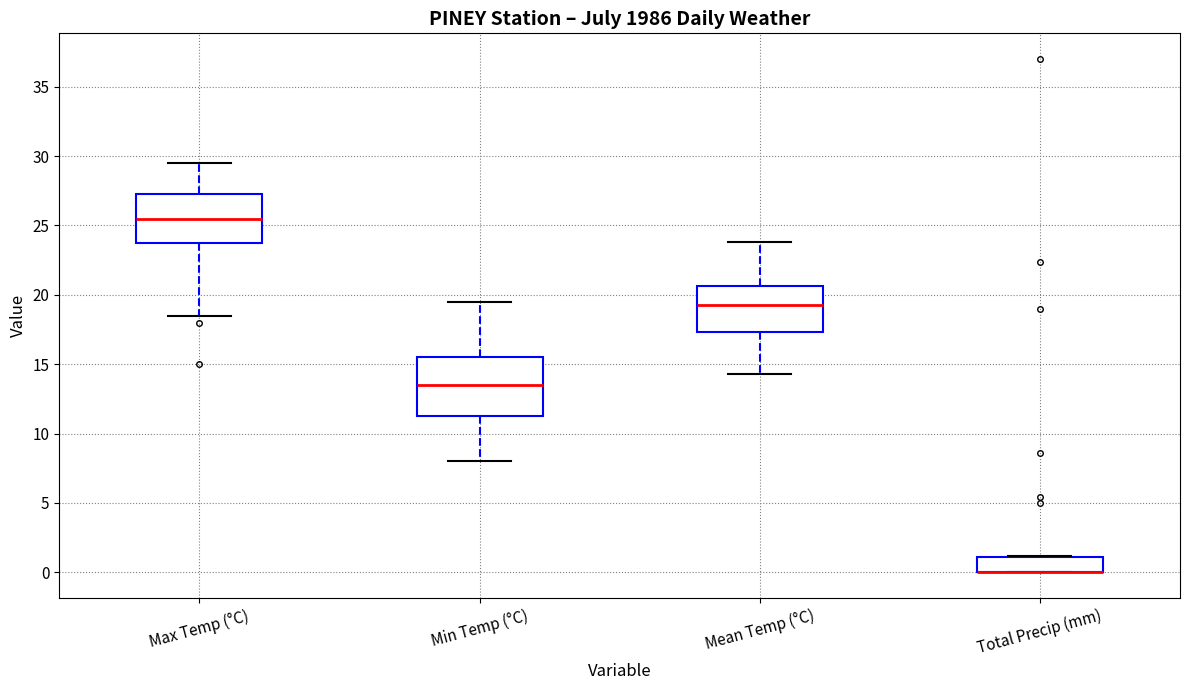

Reading left to right, transcribe this box plot: for each box, give where its median line is, the range the box spans, and where its two whiskers end, as read against the y-axis. The values are not printed on the chart, so give them approximately, as read against the axis.

Max Temp (°C): median 25.5, box 24.0 to 27.5, whiskers 18.5 to 29.5
Min Temp (°C): median 13.5, box 11.5 to 15.5, whiskers 8.0 to 19.5
Mean Temp (°C): median 19.5, box 17.5 to 20.5, whiskers 14.5 to 24.0
Total Precip (mm): median 0.0 (drawn on the box's lower edge), box 0.0 to 1.0, whiskers 0.0 to 1.0